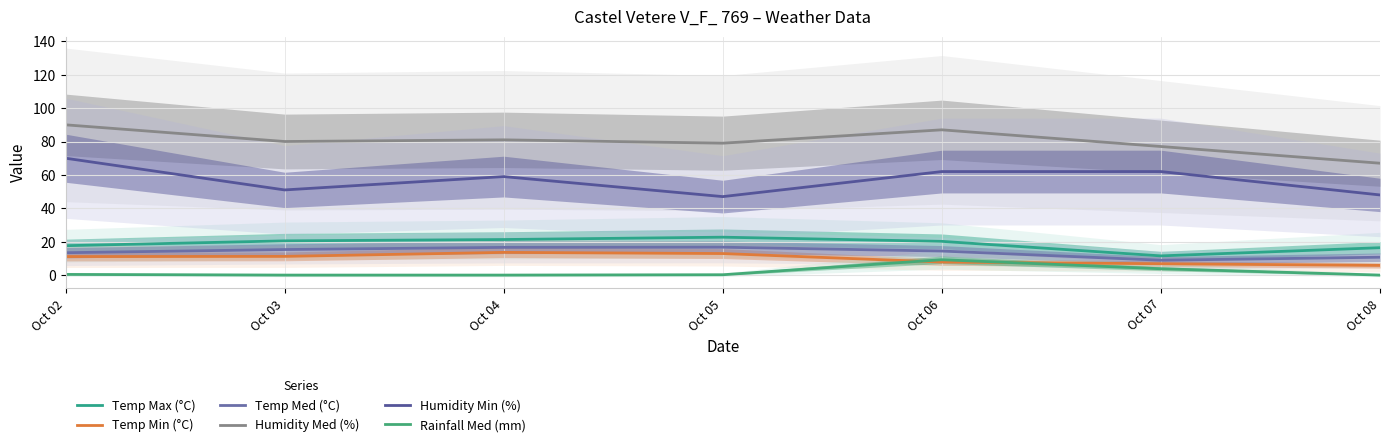

What is the difference between the second highest and second lowest values in the Rainfall Med (mm) series?

3.8